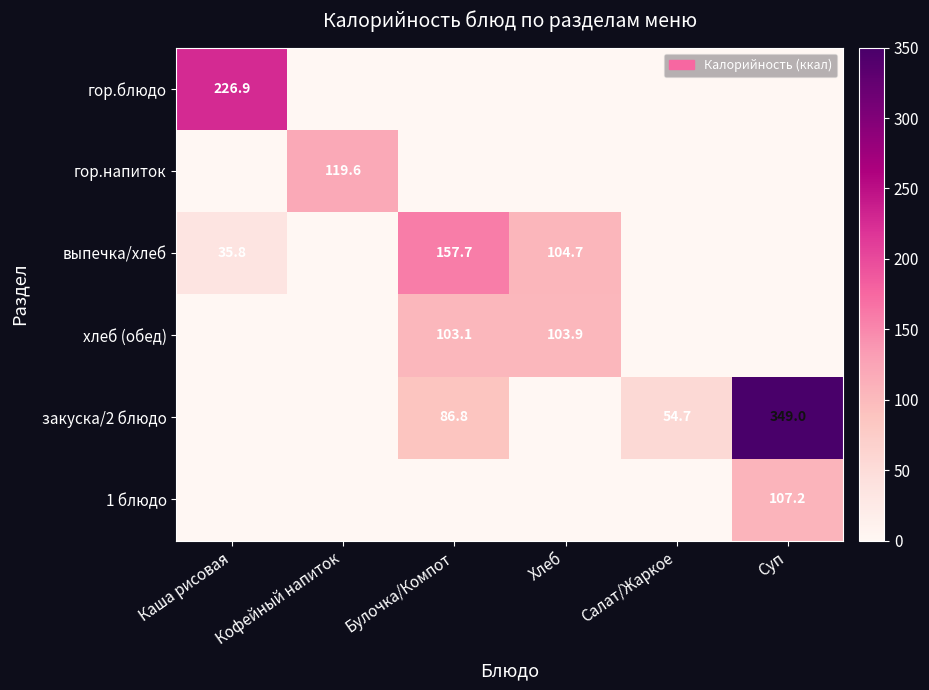

The гор.напиток series shows 67.7 at Кофейный напиток. True or false?

False